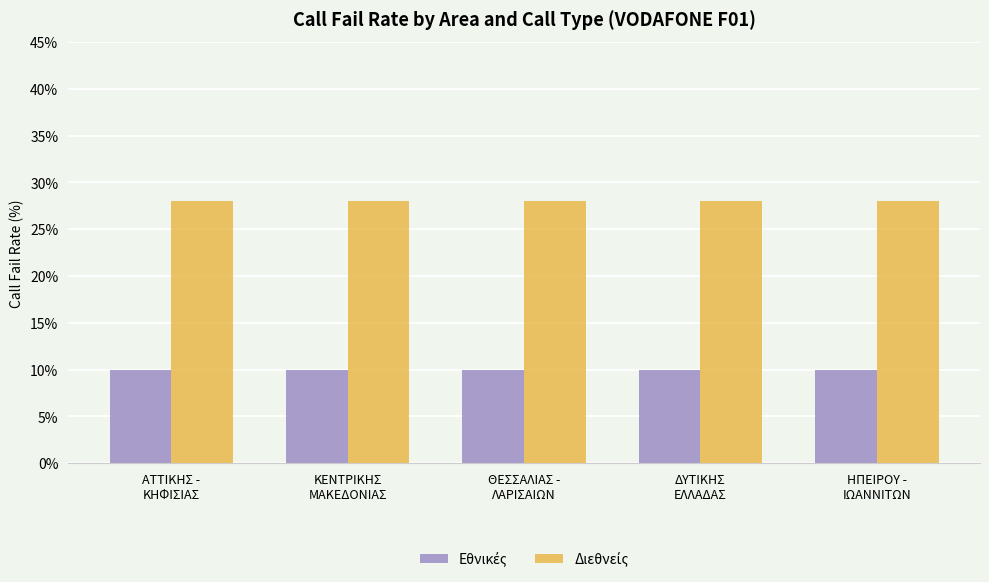

Does the chart contain stacked bars?

No